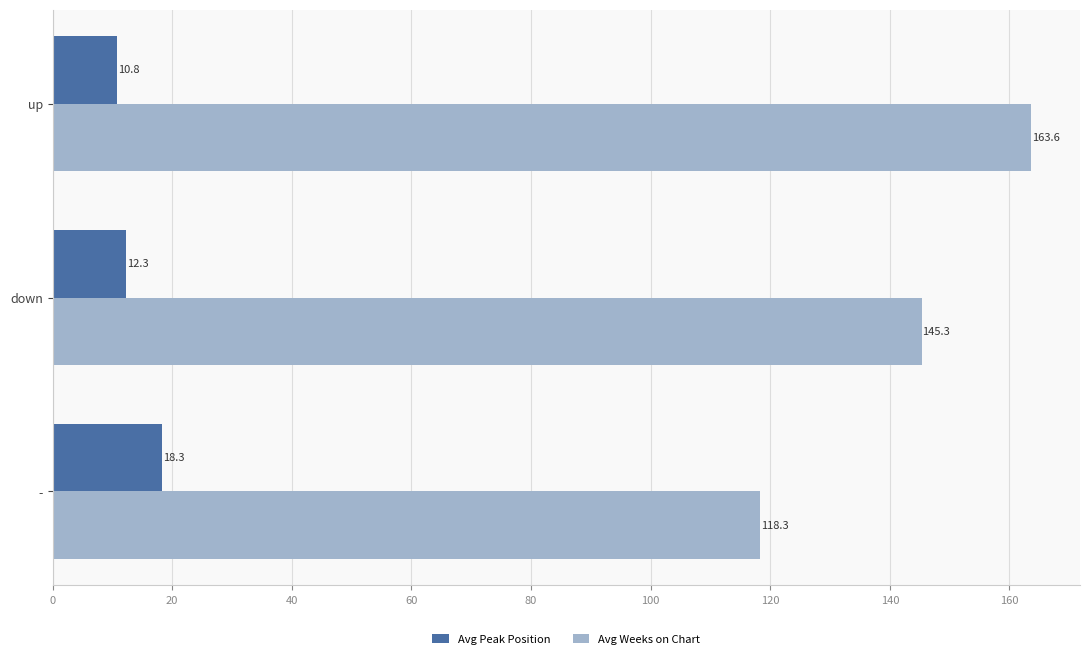

What are all the series names shown in the legend?

Avg Peak Position, Avg Weeks on Chart